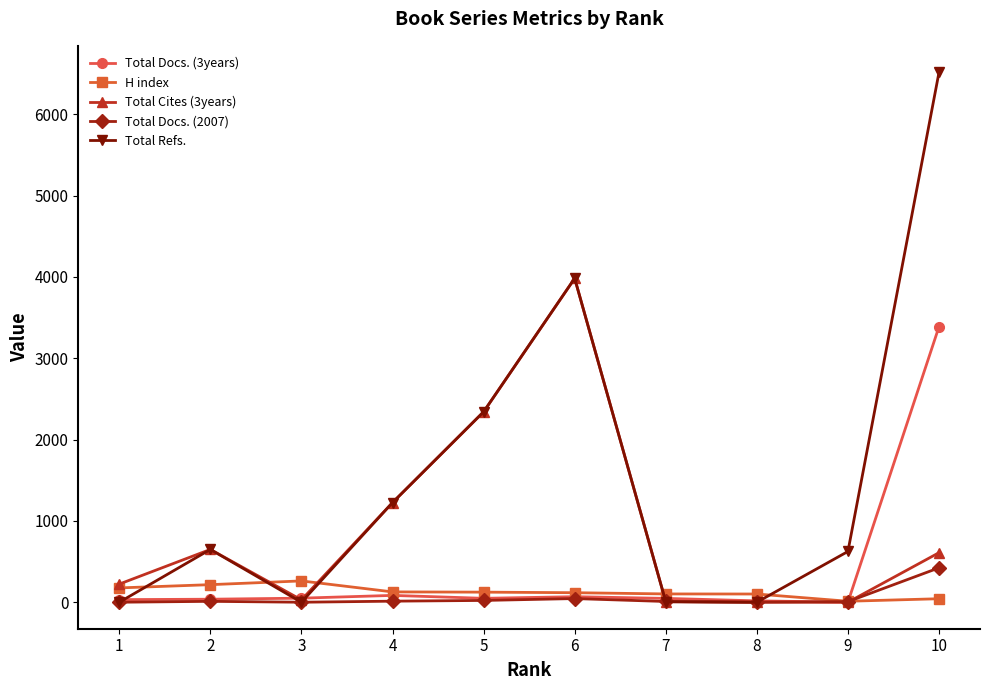

The value of Total Docs. (2007) at 8 is -258. True or false?

False